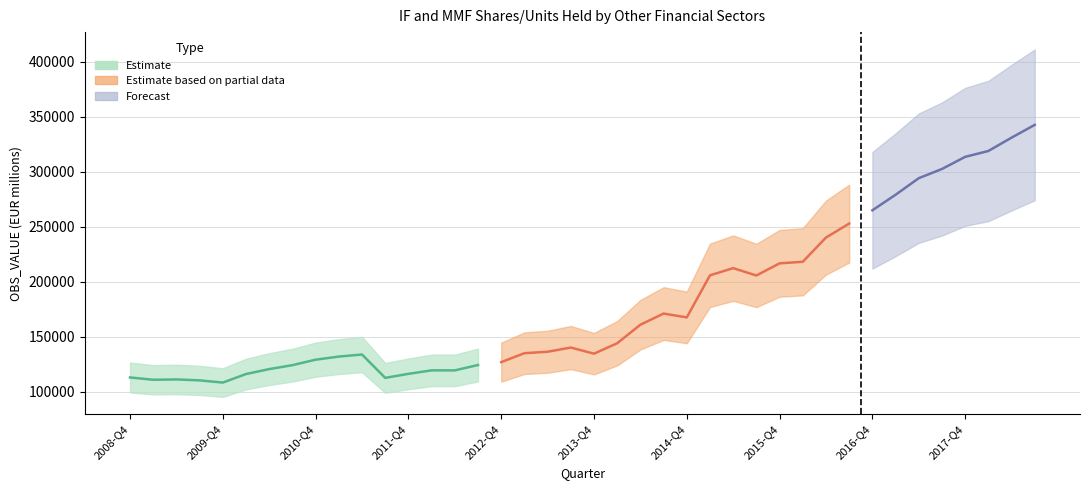

How many interior local peaks (higher than both neighbors) does the data have?

6